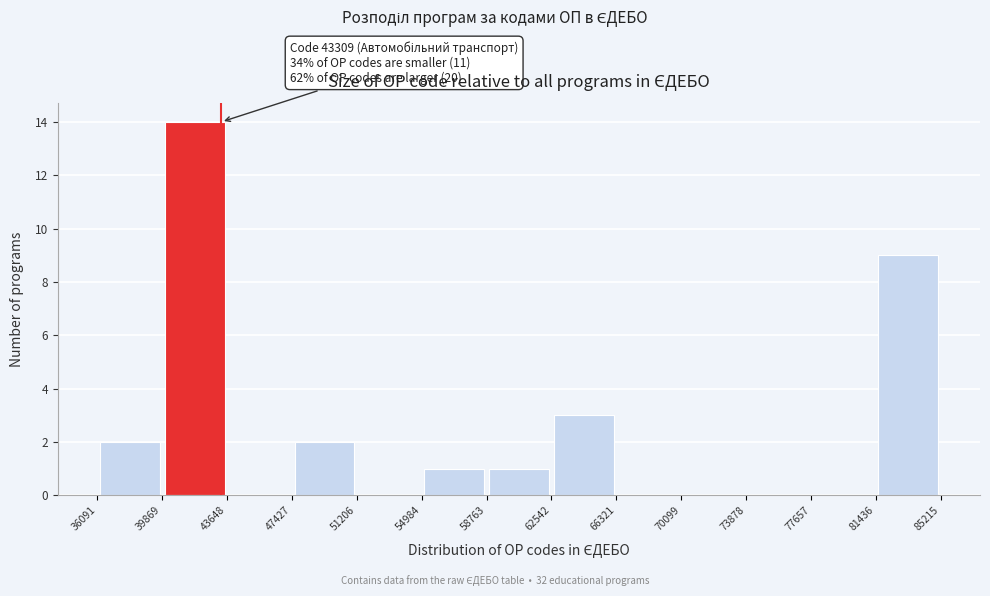

Over which range of the x-axis is the bar tallest?

39869 to 43648